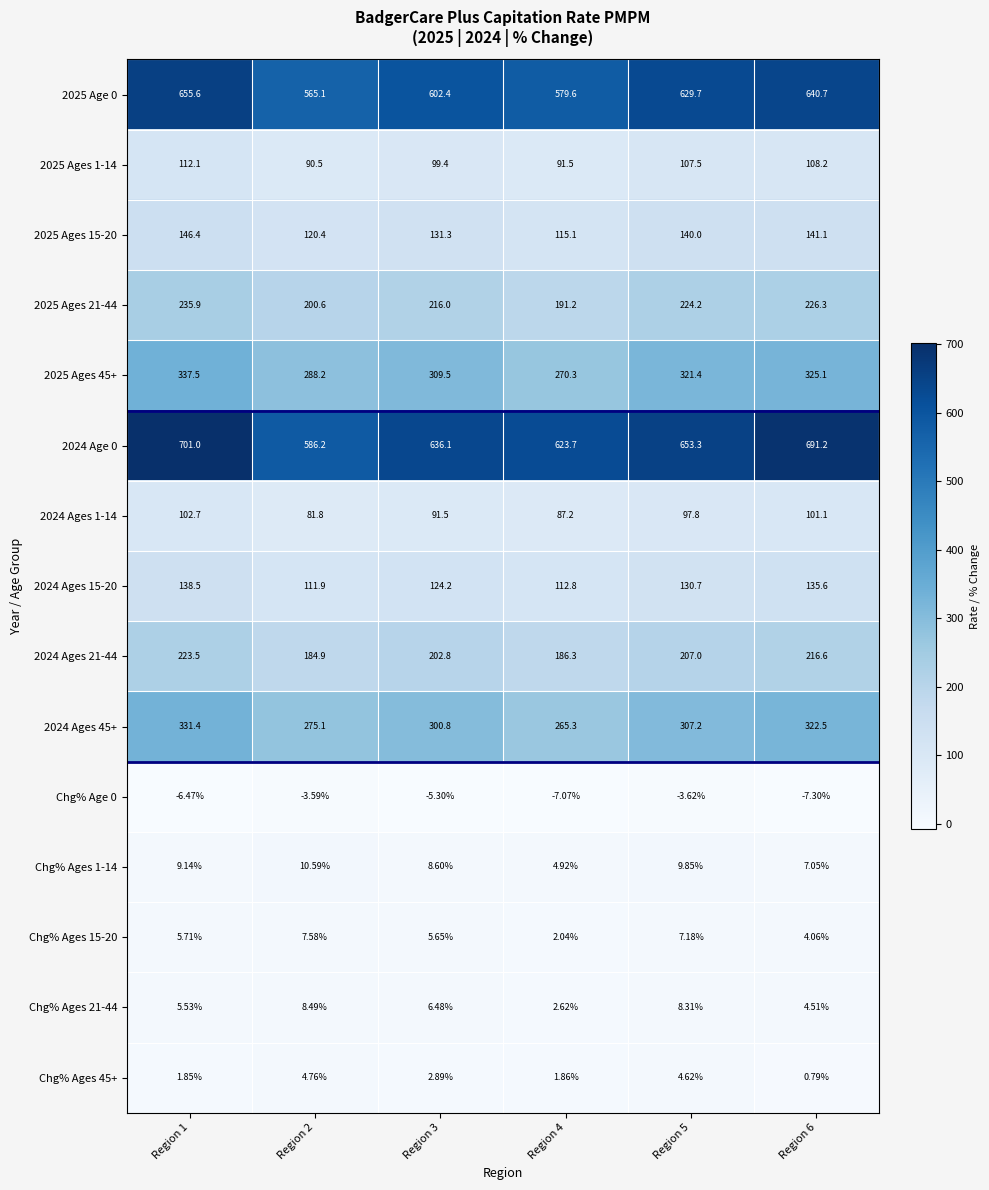

Is the value of 2024 Ages 1-14 at Region 3 greater than the value of Chg% Ages 21-44 at Region 6?

Yes